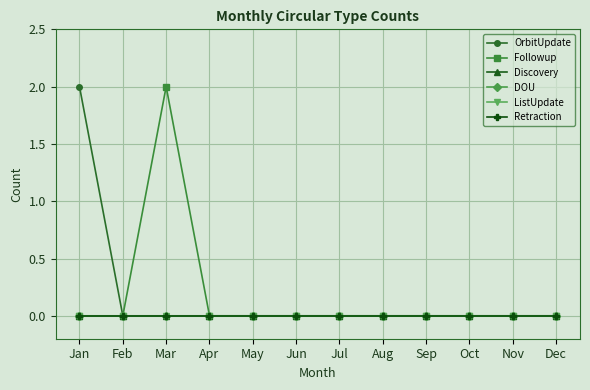

Is this an area chart (filled region under the line)?

No